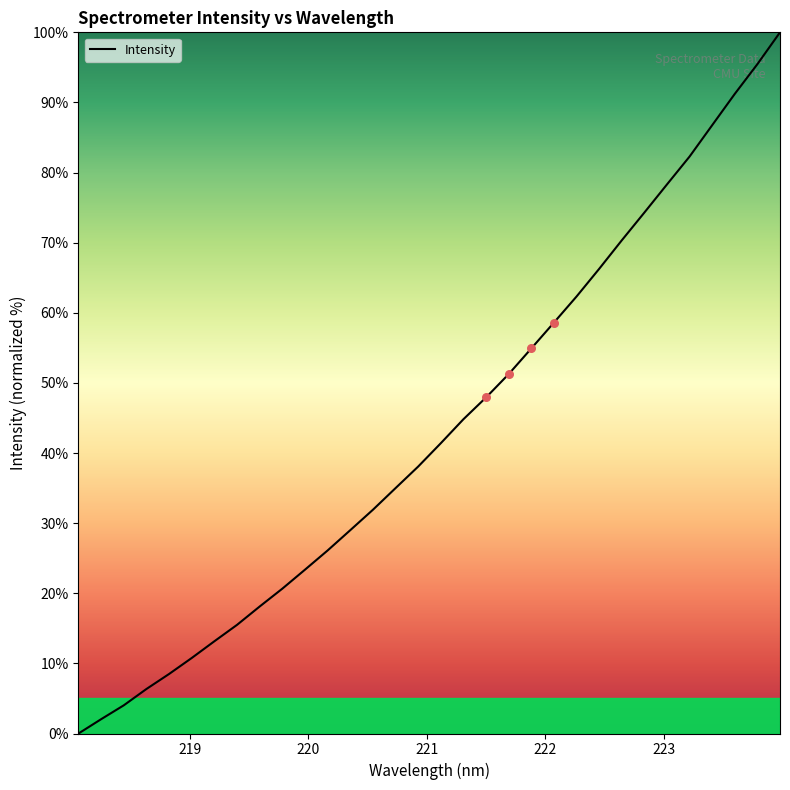

What is the maximum value shown in the chart?

100.0